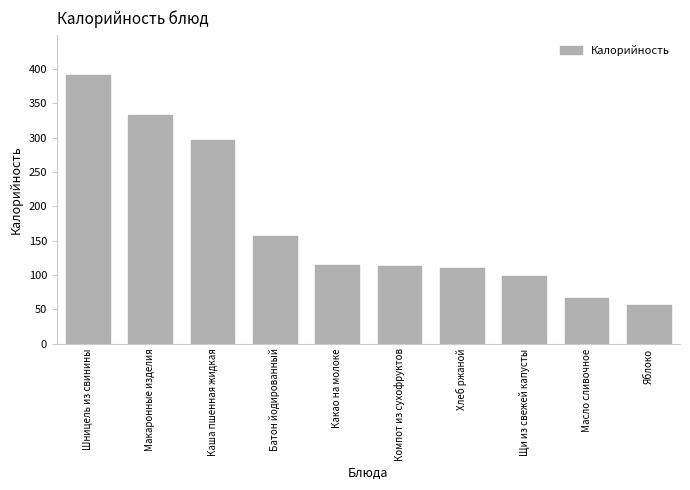

What is the difference between the second highest and second lowest values?

267